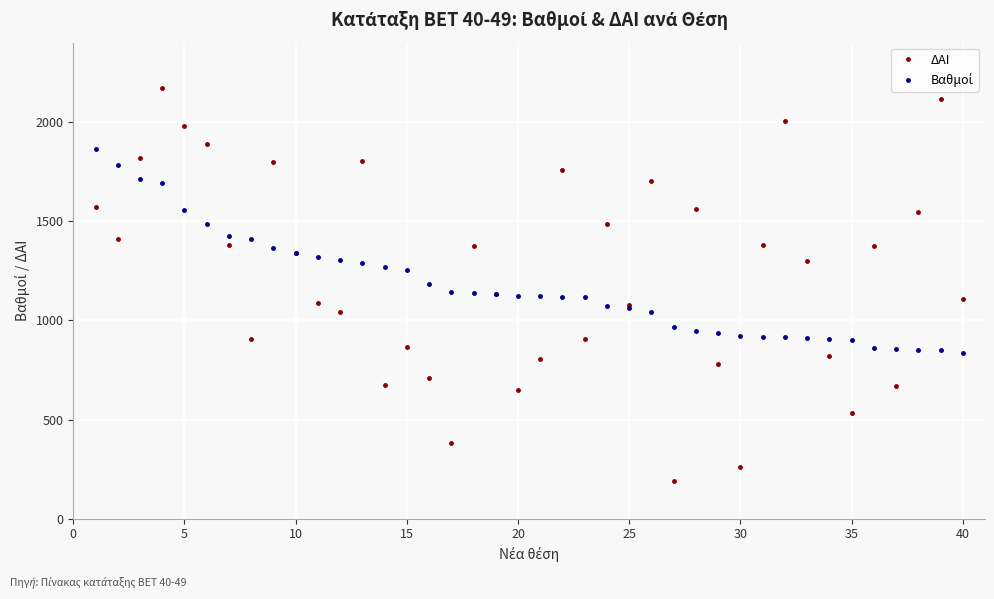

Which series has the largest range (max minus min)?

ΔΑΙ